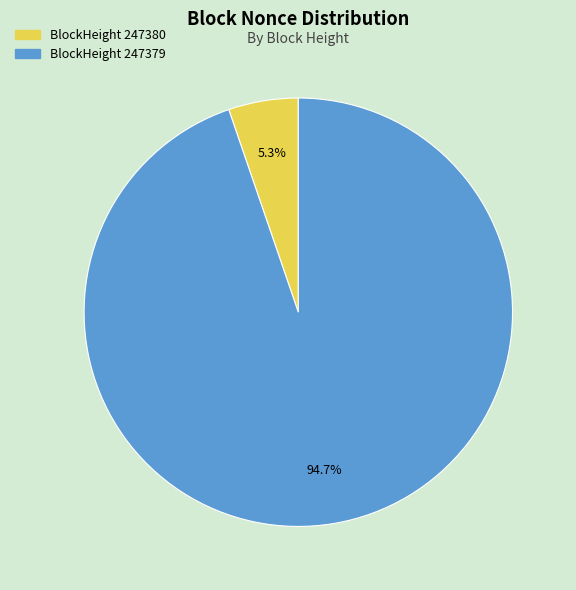

Is there any slice that represents more than half of the pie?

Yes